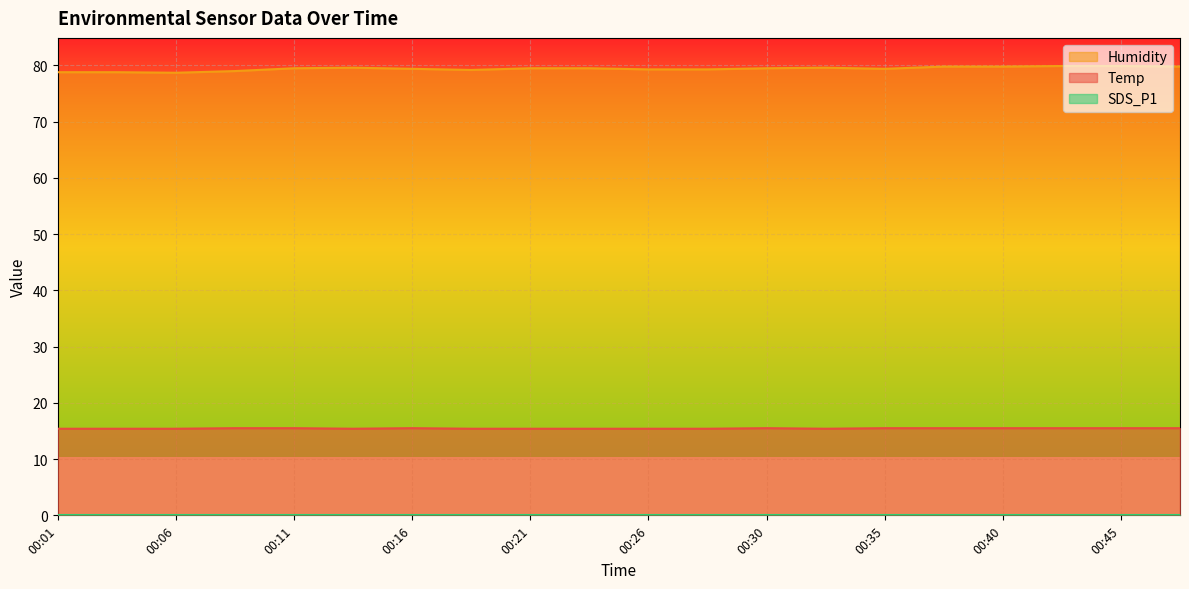

Is it true that Temp equals 15.5 at 00:11?

True